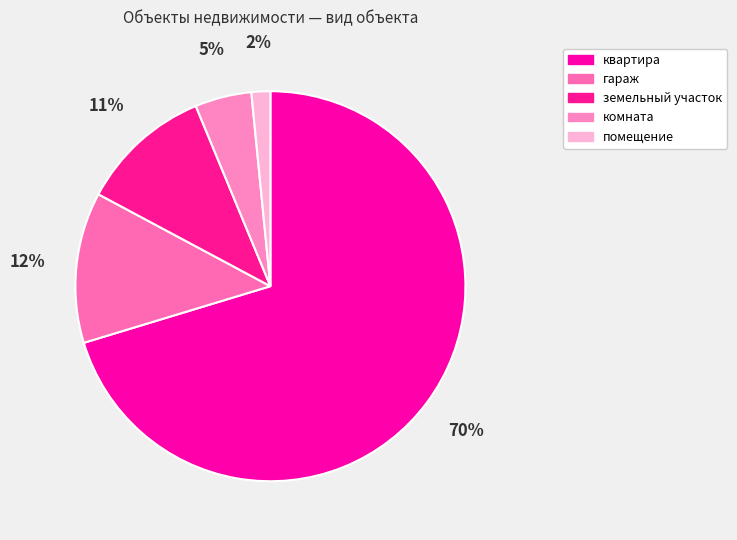

To the nearest percent, what is the difference between the комната and гараж slice percentages?

8%